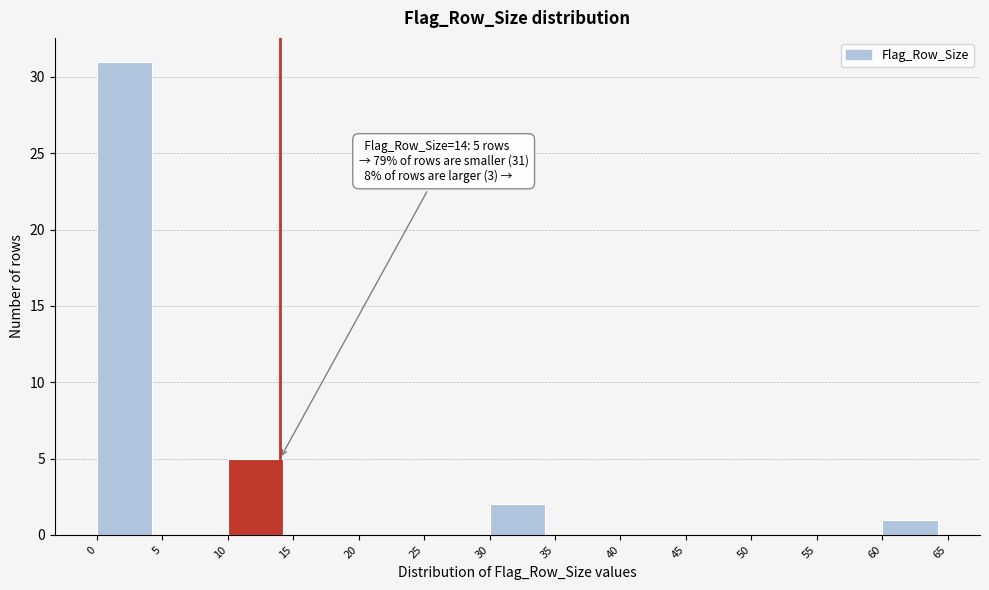

Which range on the x-axis has the tallest bar?

0 to 5